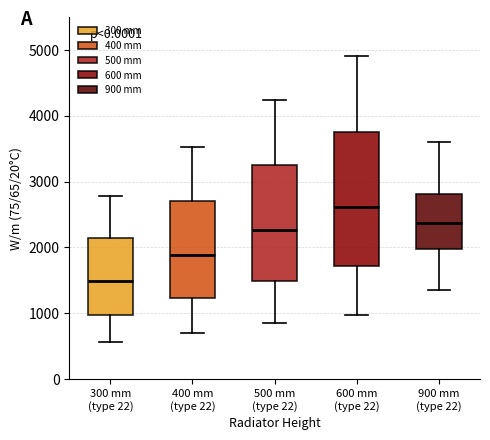

Reading left to right, transcribe this box plot: for each box, give where its median line is, the range the box spans, and where its two whiskers end, as read against the y-axis. The values are not printed on the chart, so give them approximately, as read against the axis.

300 mm (type 22): median 1500, box 1000 to 2100, whiskers 600 to 2800
400 mm (type 22): median 1900, box 1200 to 2700, whiskers 700 to 3500
500 mm (type 22): median 2300, box 1500 to 3200, whiskers 800 to 4200
600 mm (type 22): median 2600, box 1700 to 3800, whiskers 1000 to 4900
900 mm (type 22): median 2400, box 2000 to 2800, whiskers 1400 to 3600